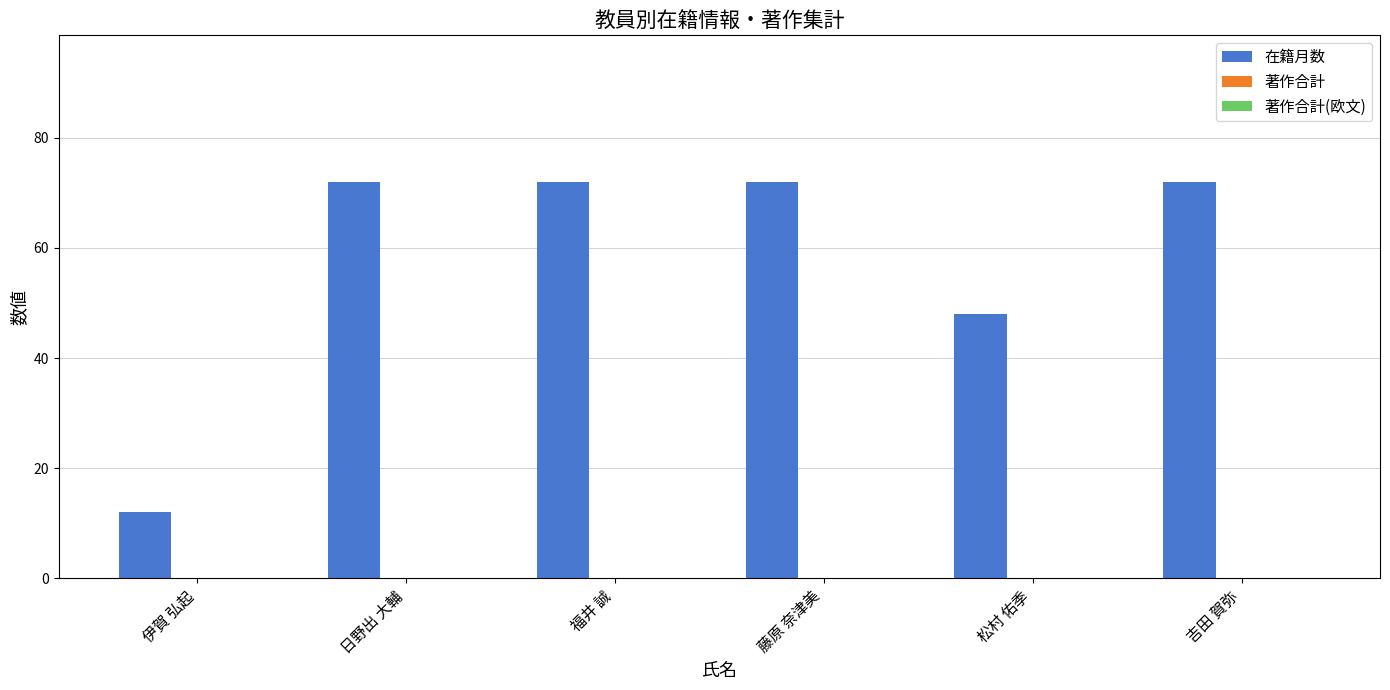

What position from the left is 福井 誠?

3